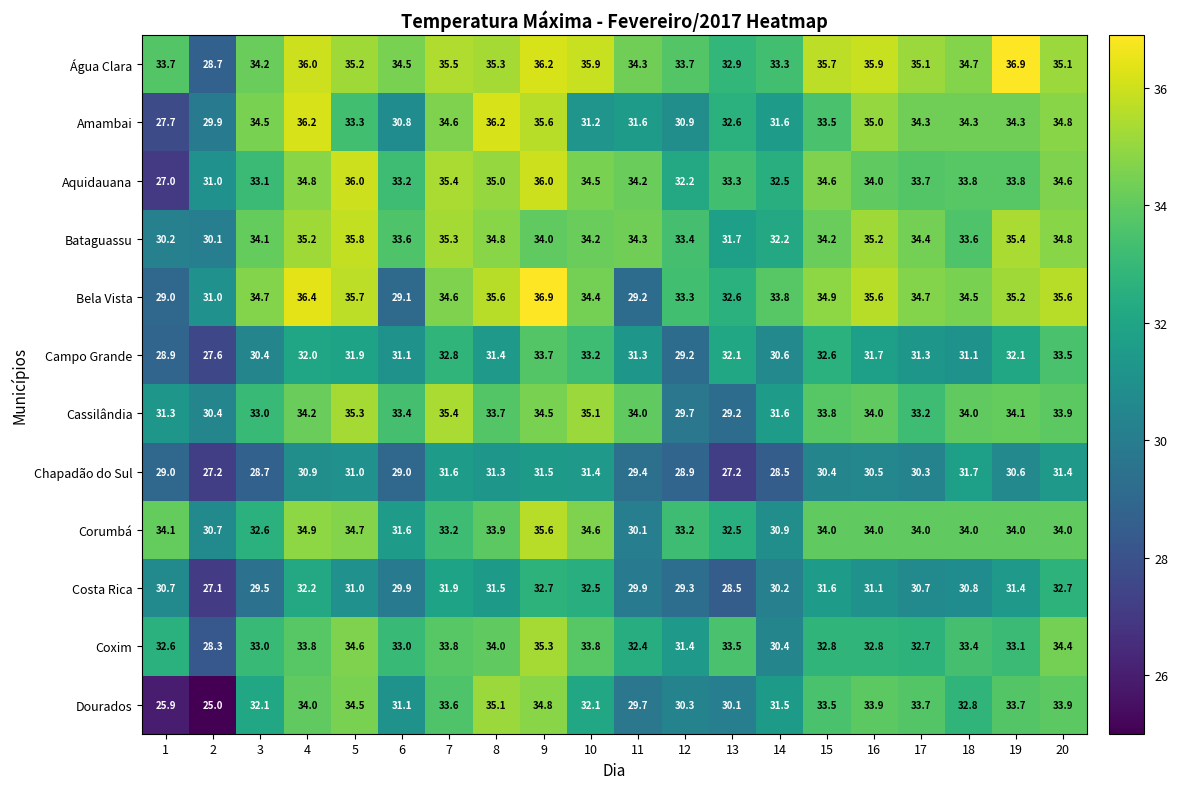

Which series has the largest range (max minus min)?

Dourados